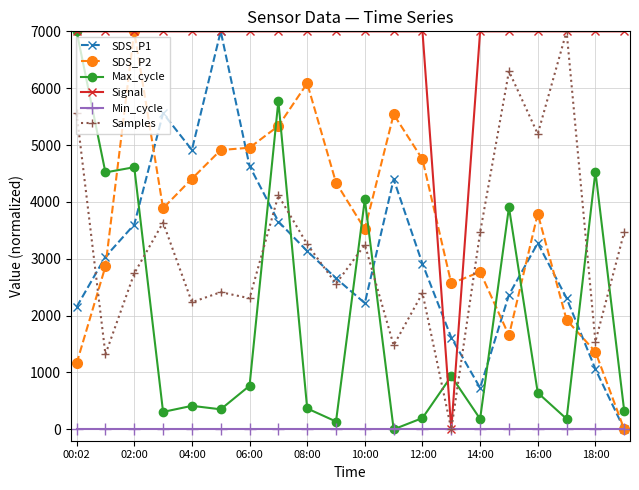

What is the maximum value for Max_cycle?

7000.0